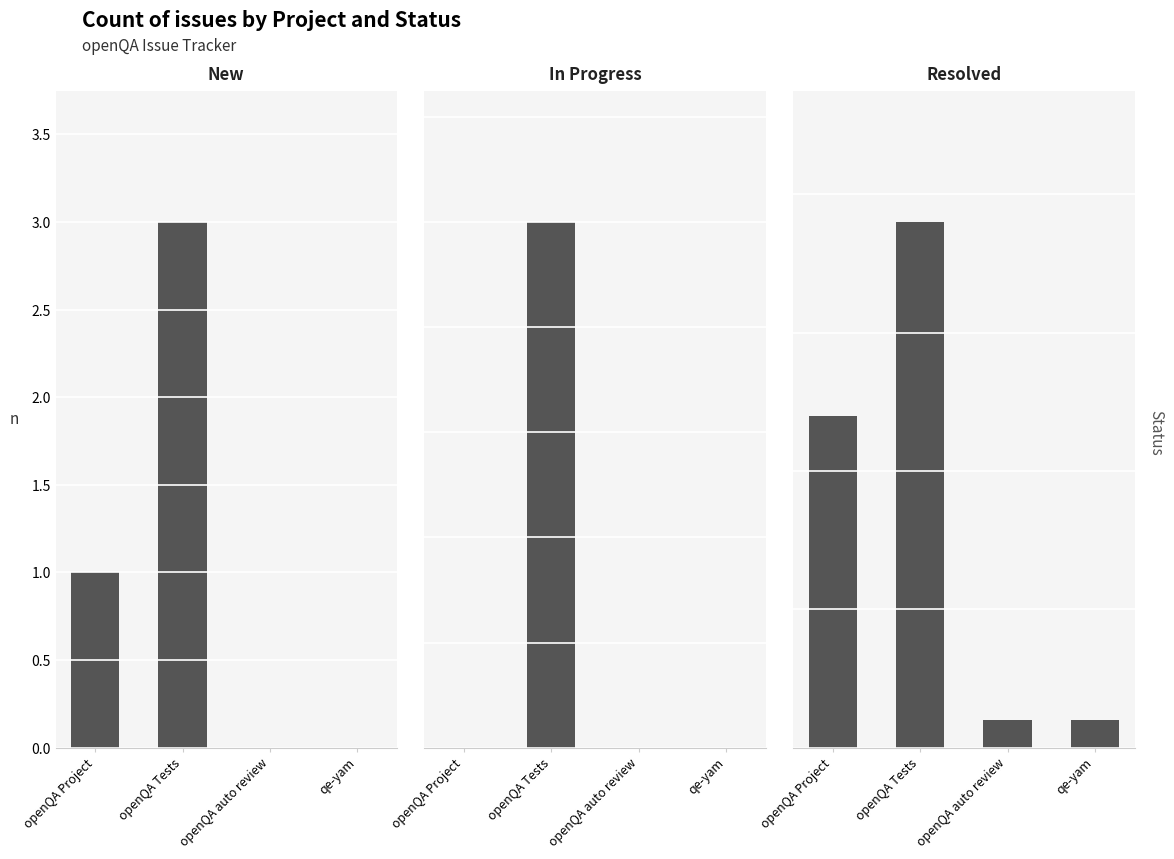

At which category is the sum across all series the highest?

openQA Tests